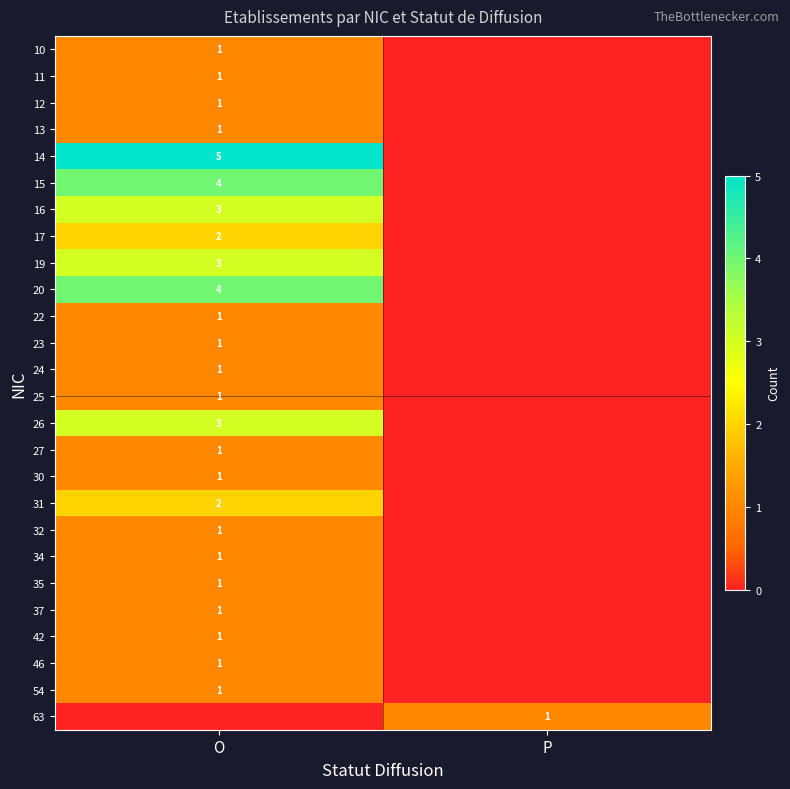

The value of 42 at O is 1. True or false?

True